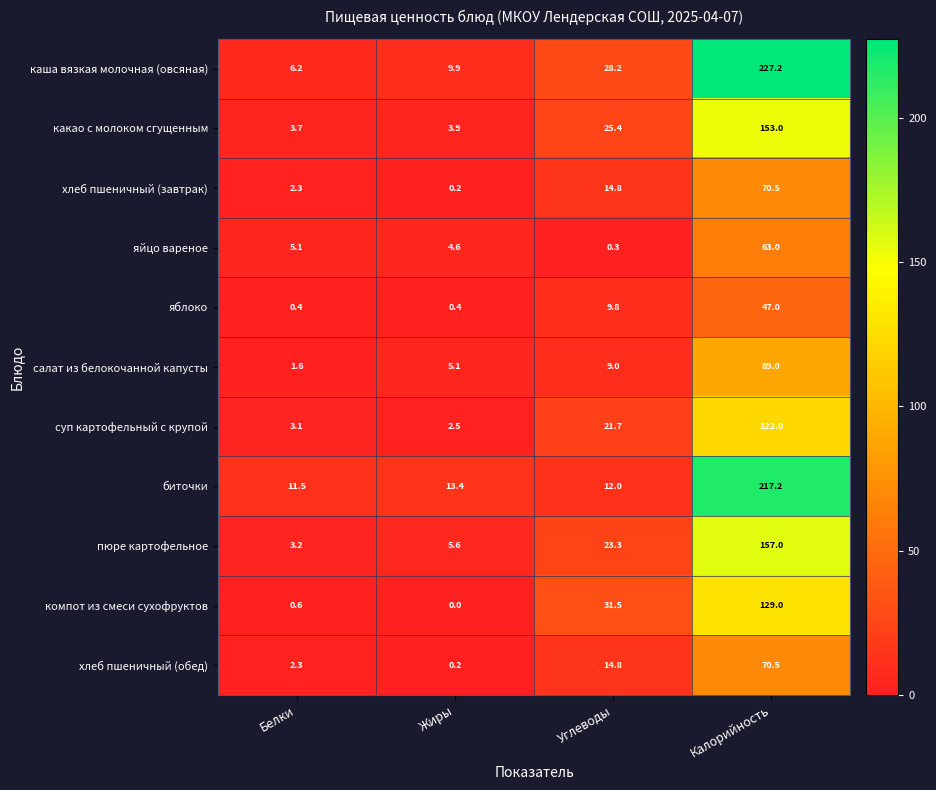

What is the sum of all яйцо вареное values?

73.0